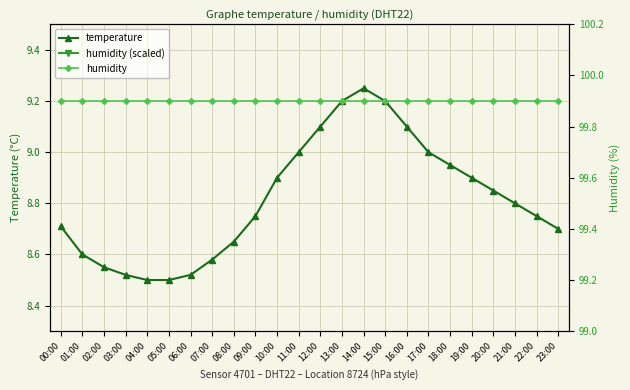

What is the label of the 22nd point from the right?

02:00